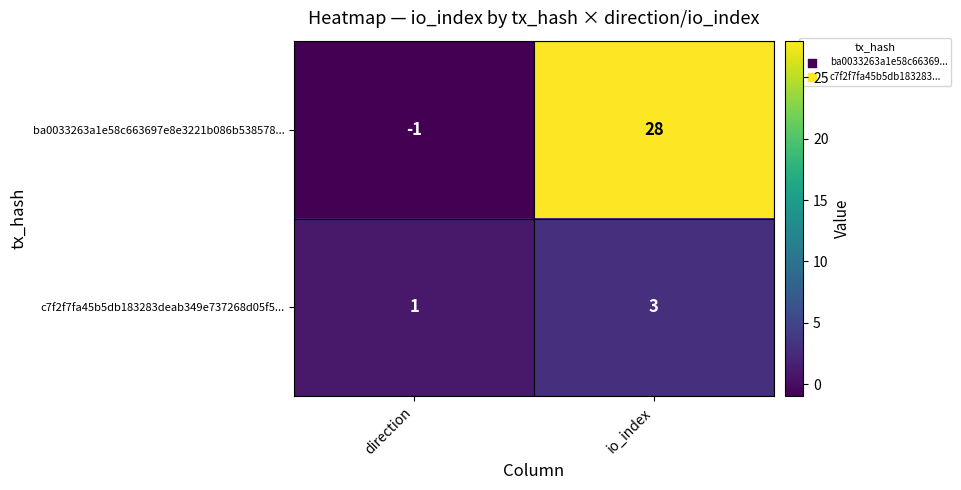

What is the sum of all ba0033263a1e58c663697e8e3221b086b538578... values?

27